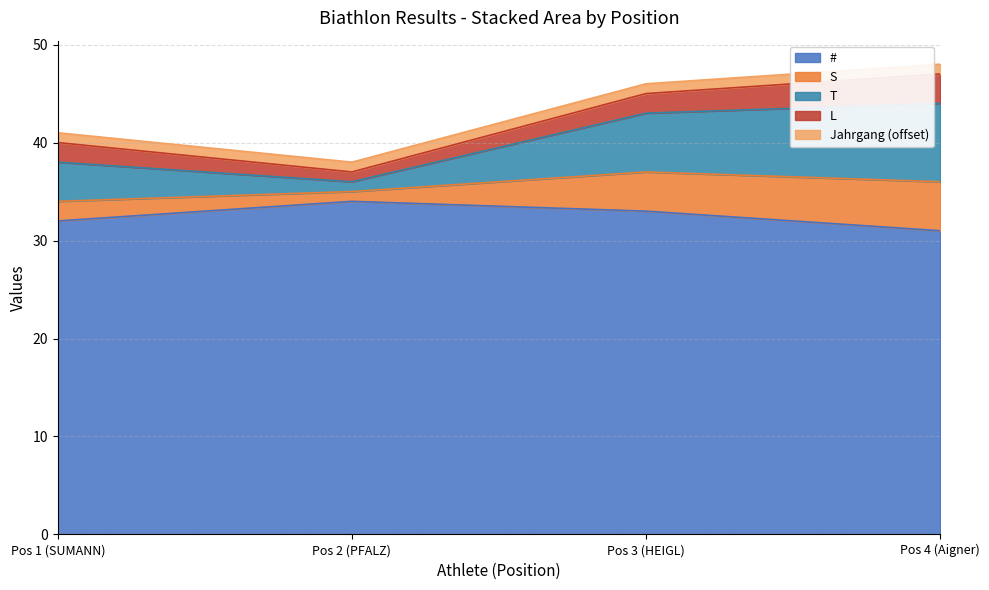

What is the lowest value of the # series?

31